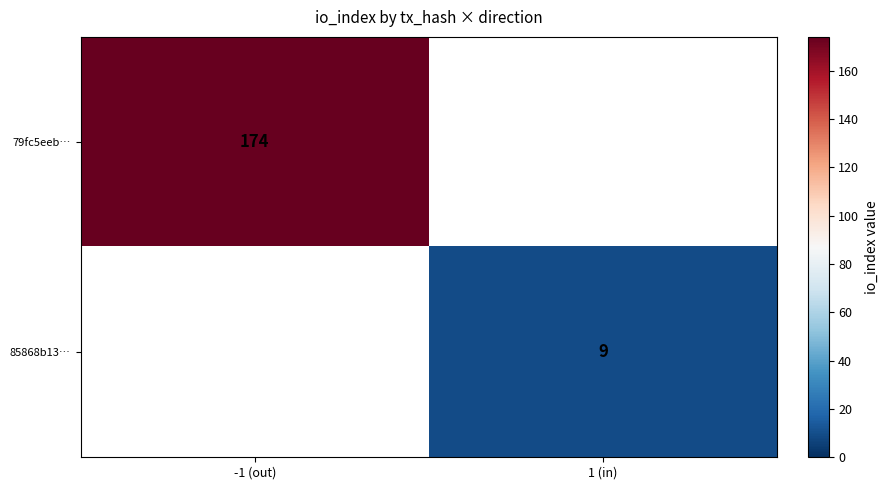

The value of 79fc5eeb… at -1 (out) is 76.0. True or false?

False